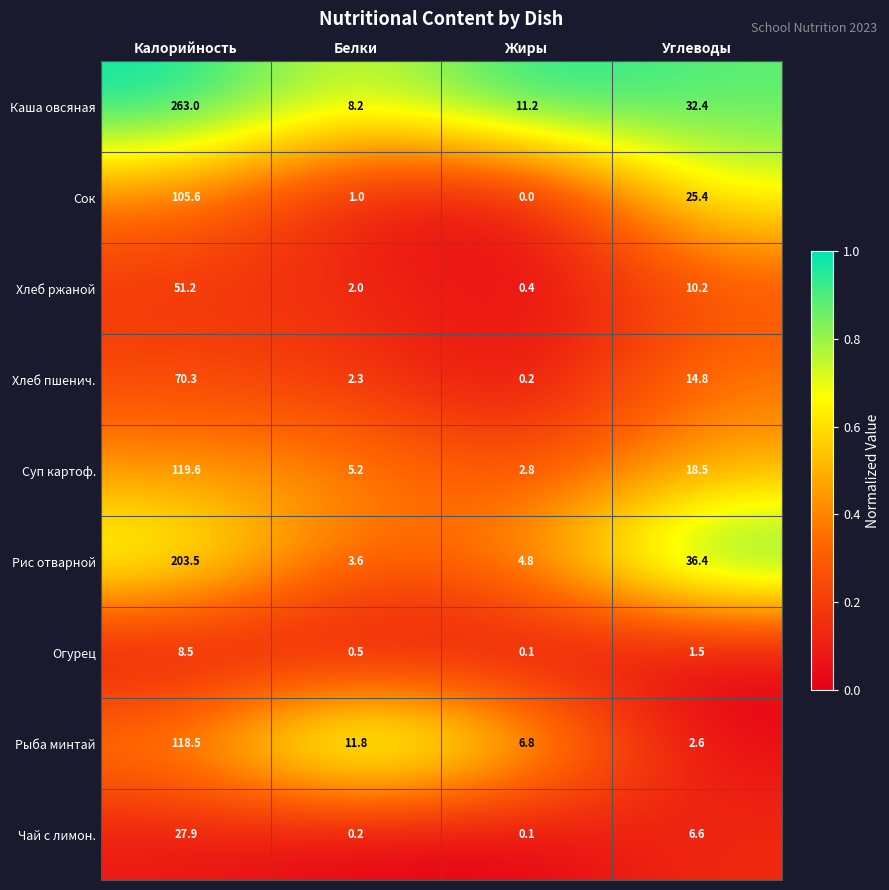

What is the average value of the Хлеб ржаной series?

16.0